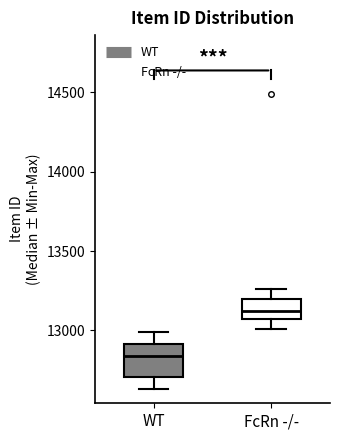

Reading left to right, transcribe this box plot: for each box, give where its median line is, the range the box spans, and where its two whiskers end, as read against the y-axis. The values are not printed on the chart, so give them approximately, as read against the axis.

WT: median 12850, box 12700 to 12900, whiskers 12650 to 13000
FcRn -/-: median 13150, box 13050 to 13200, whiskers 13000 to 13250